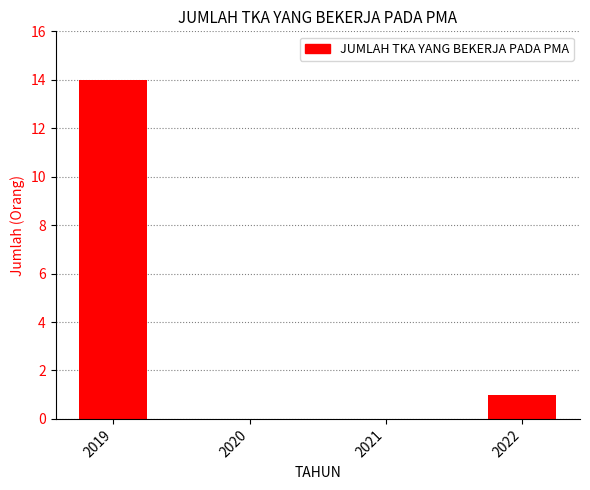

How many distinct data groups are displayed?

1